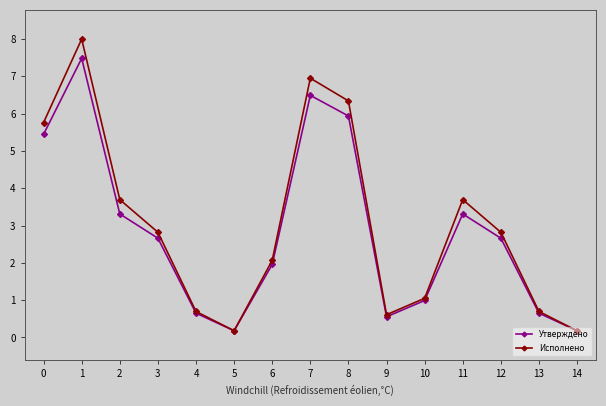

Reading left to right, list all the values displayed in this chart.

Утверждено: 5.4	7.5	3.3	2.7	0.7	0.2	2.0	6.5	5.9	0.6	1.0	3.3	2.7	0.7	0.2
Исполнено: 5.8	8.0	3.7	2.8	0.7	0.2	2.1	6.9	6.3	0.6	1.0	3.7	2.8	0.7	0.2